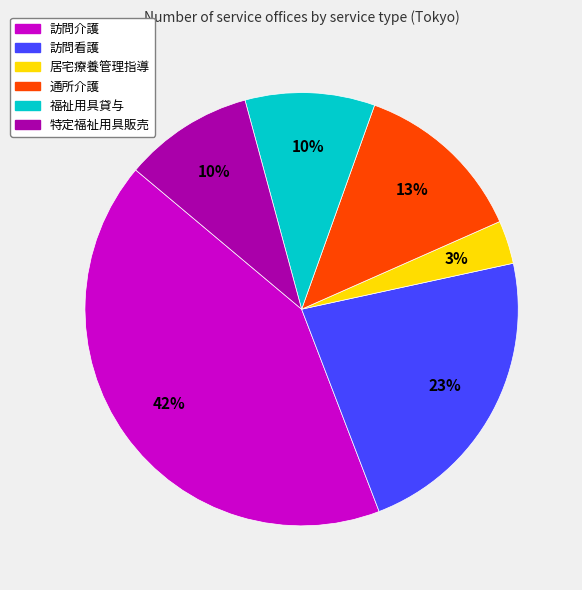

To the nearest percent, what portion does 居宅療養管理指導 represent?

3%